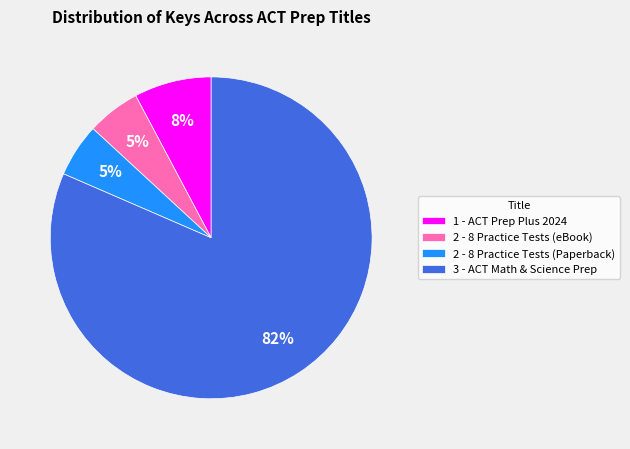

To the nearest percent, what is the average slice percentage?

25%